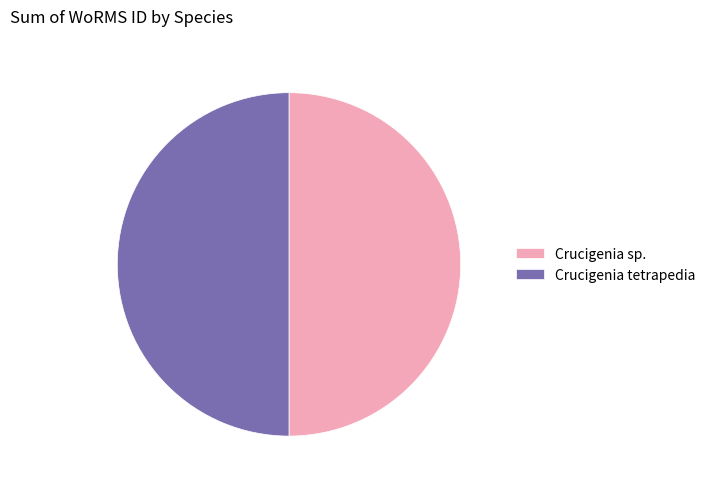

Combined, do Crucigenia tetrapedia and Crucigenia sp. account for over 50%?

Yes